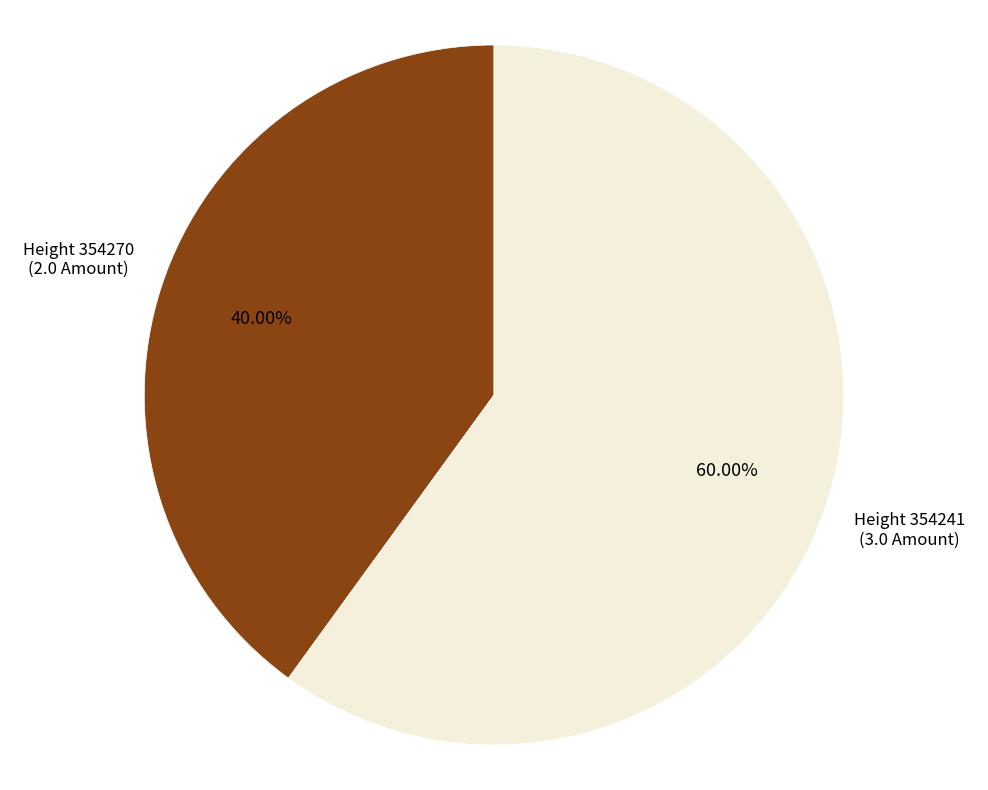

Does any single category account for the majority?

Yes